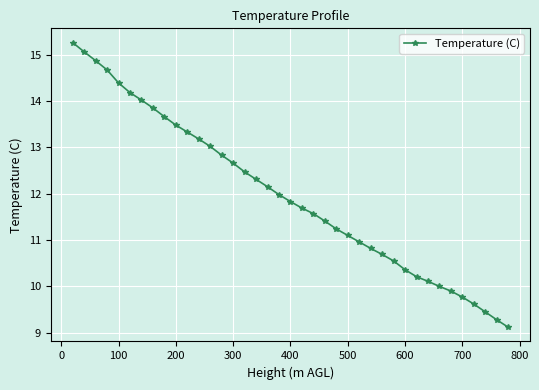

How many categories are shown in the chart?

39